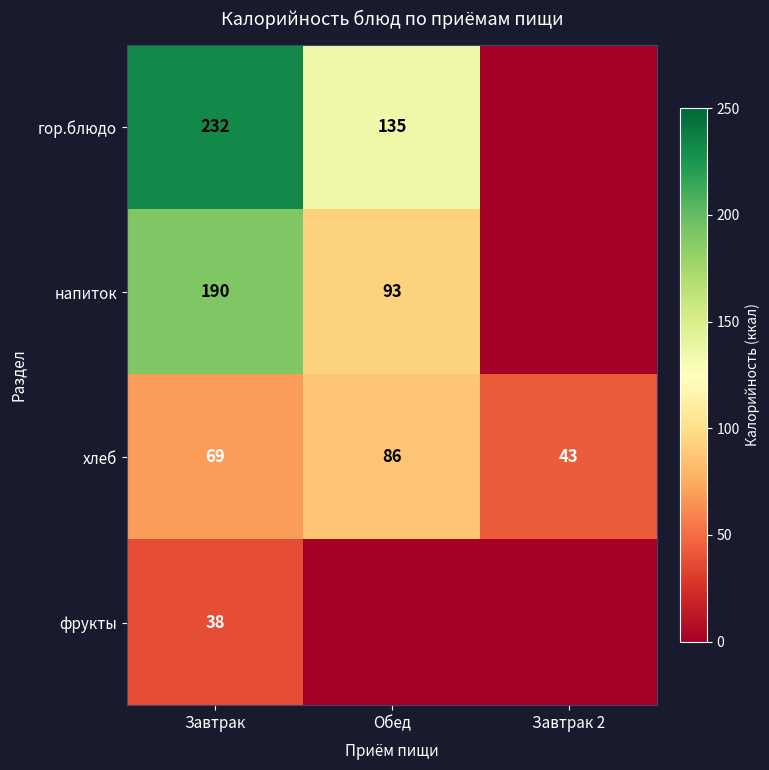

What is the spread (max minus min) of values at Обед?

135